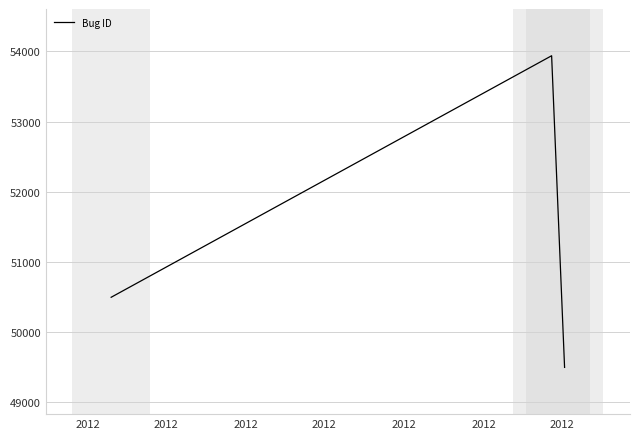

What is the minimum value shown in the chart?

49499